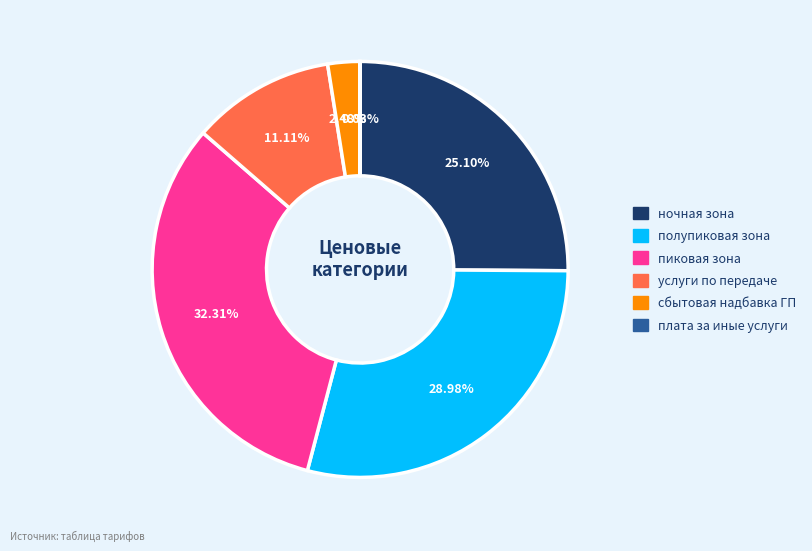

What percentage is NOT represented by сбытовая надбавка ГП?

97.5%